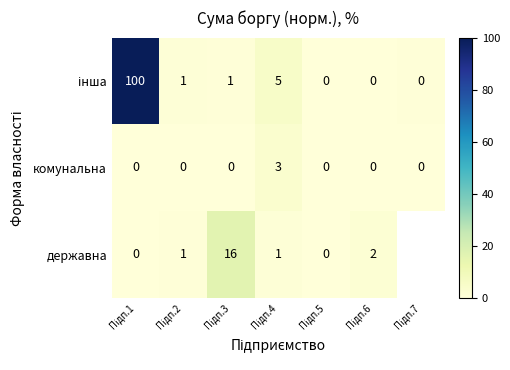

What is the highest value of the комунальна series?

3